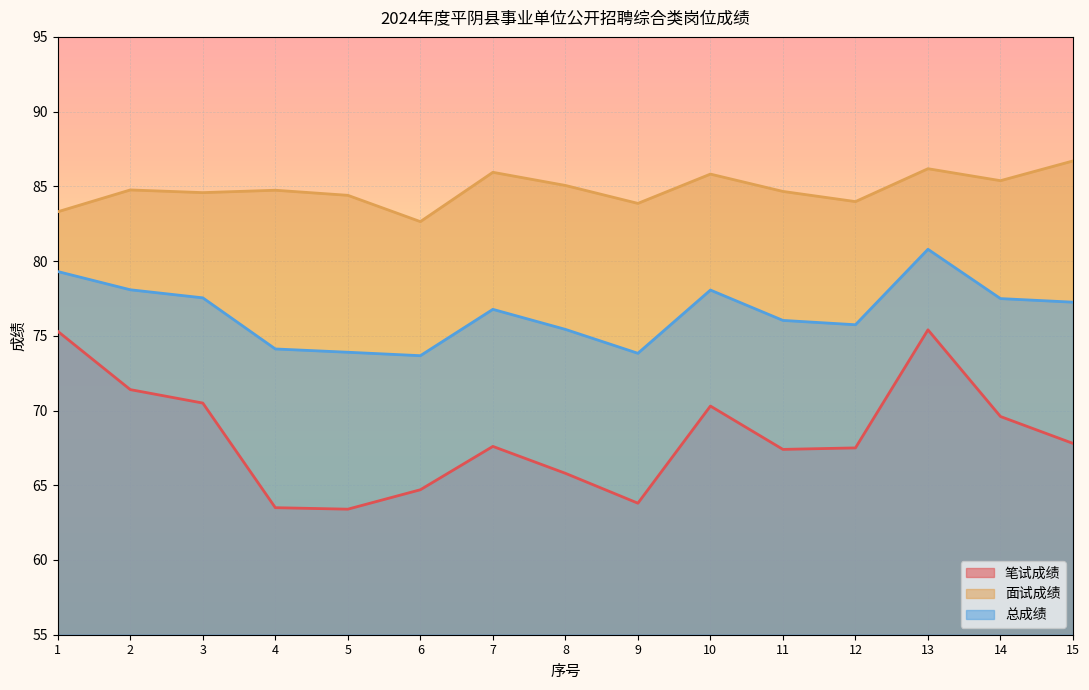

How many lines are shown in the chart?

3